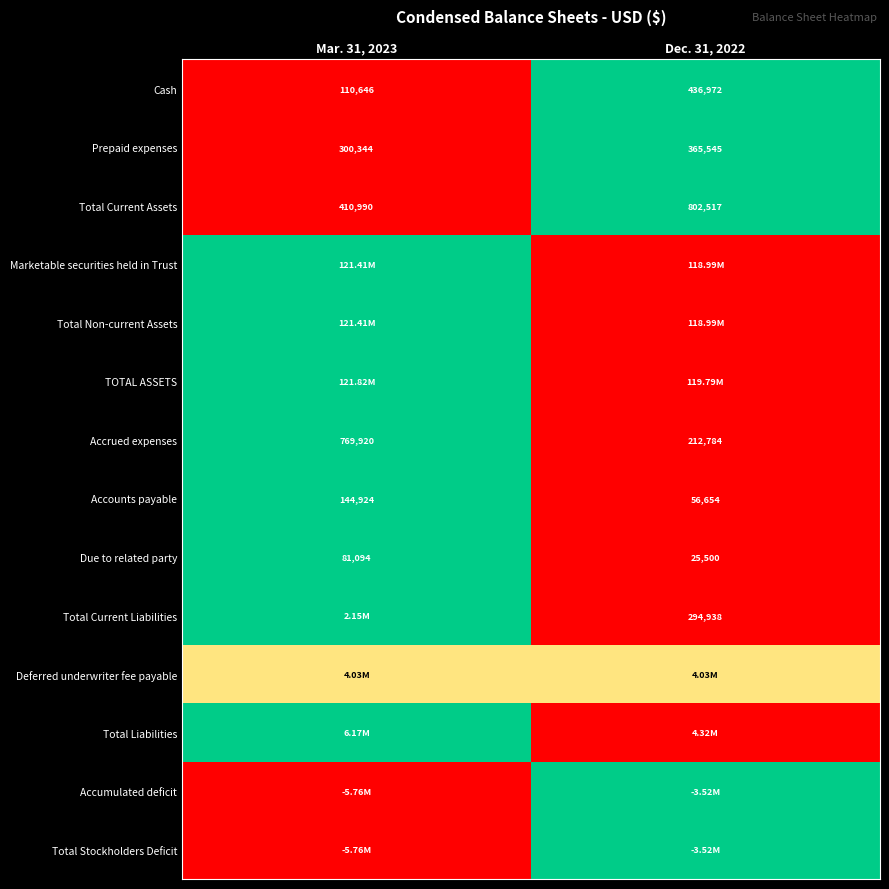

True or false: Prepaid expenses has a value of -0.6 at Mar. 31, 2023.

False